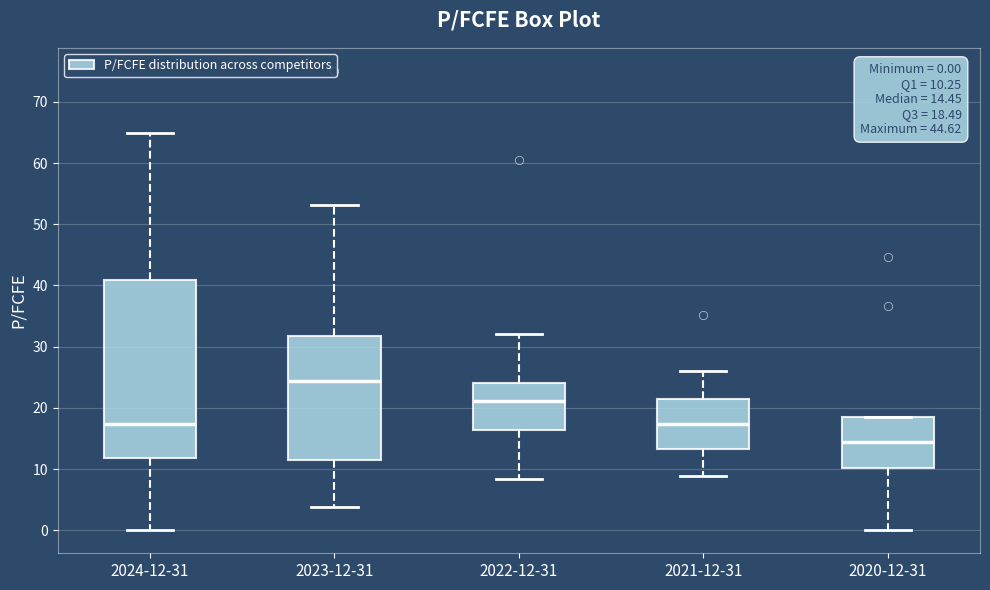

Comparing the boxes themselves (not the whiskers), which one is the tallest?

2024-12-31